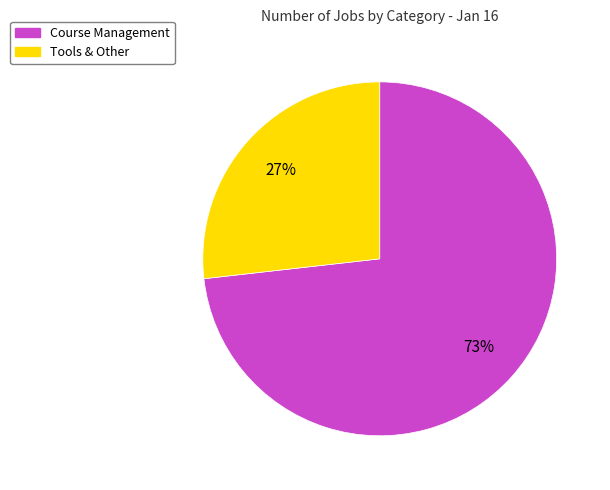

Approximately how many times larger is the value at Tools & Other compared to Course Management?

0.4